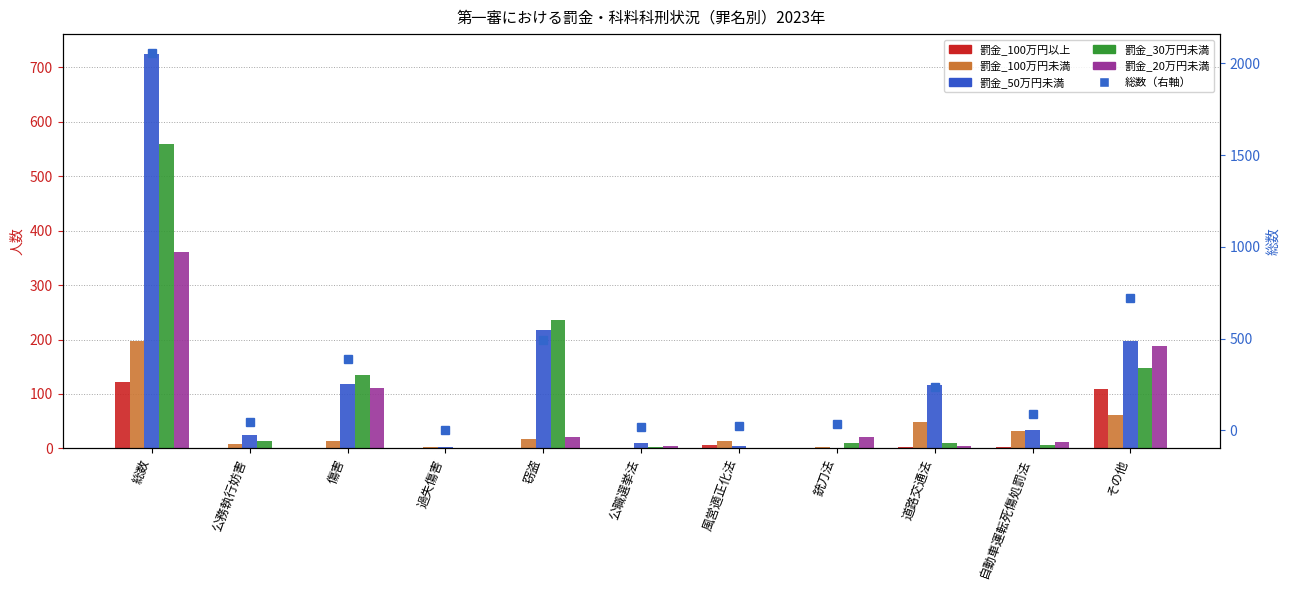

Where is 罰金_30万円未満 nearest to the value 280?

窃盗